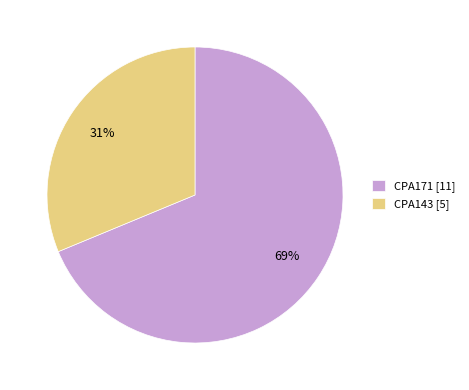

The CPA171 slice represents 63% of the pie. True or false?

False